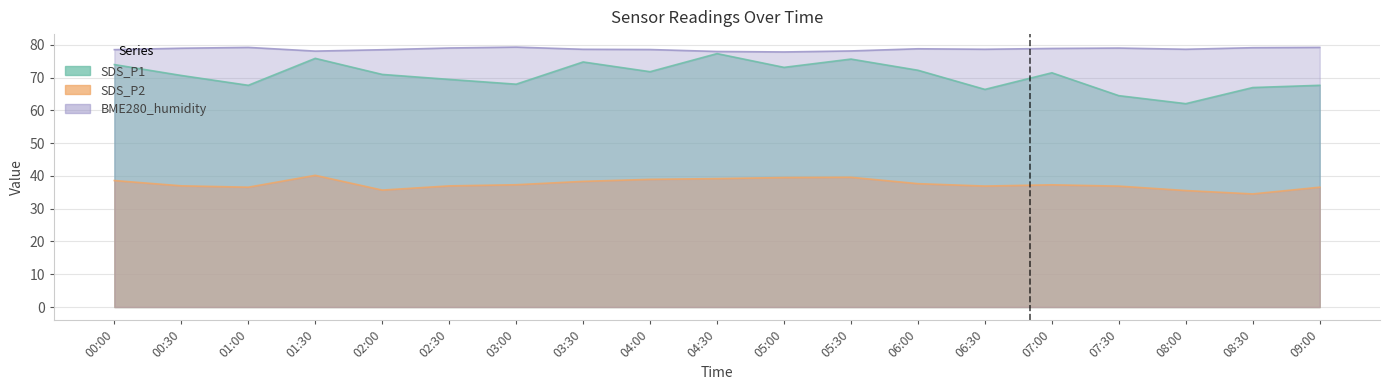

List the series in order of their overall mean, highest first.

BME280_humidity, SDS_P1, SDS_P2